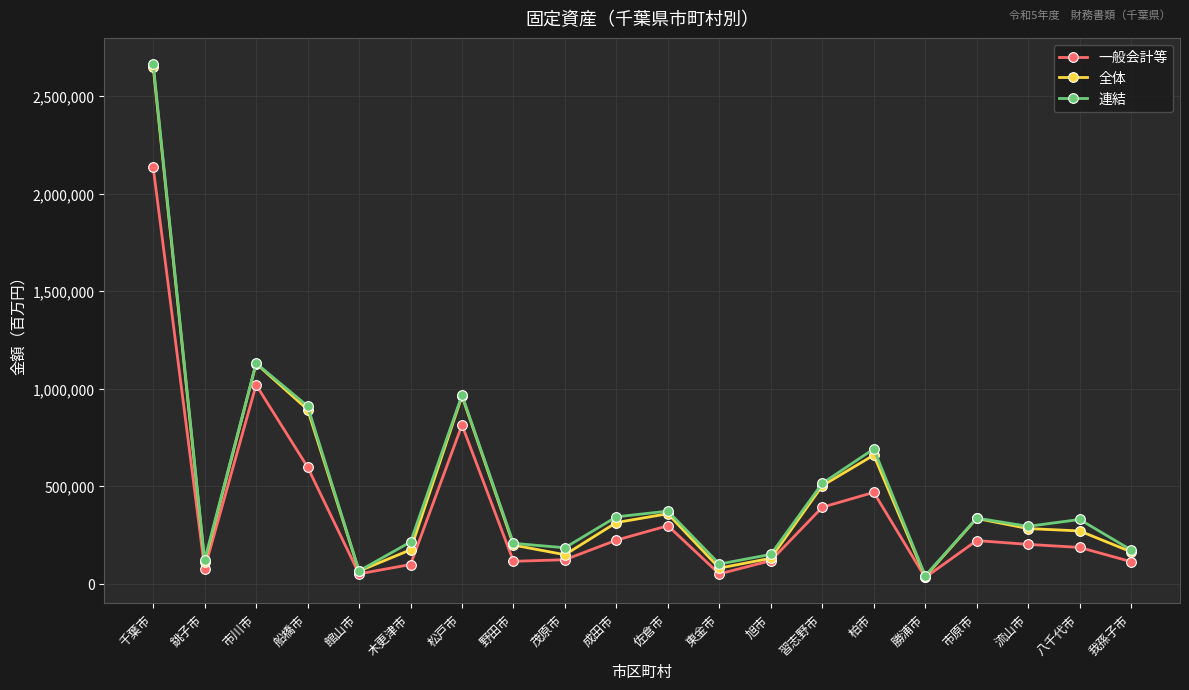

At which category does the chart reach its peak across all series?

千葉市